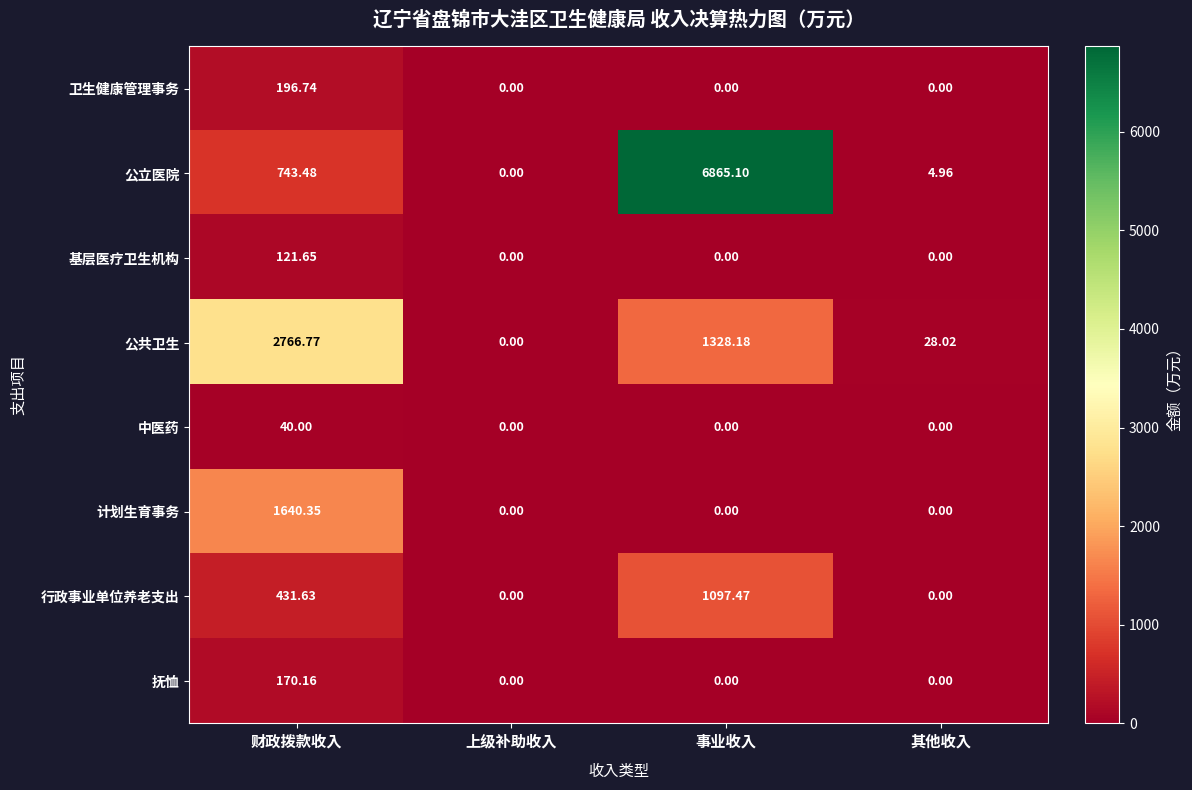

Which label corresponds to the largest value in the chart?

事业收入